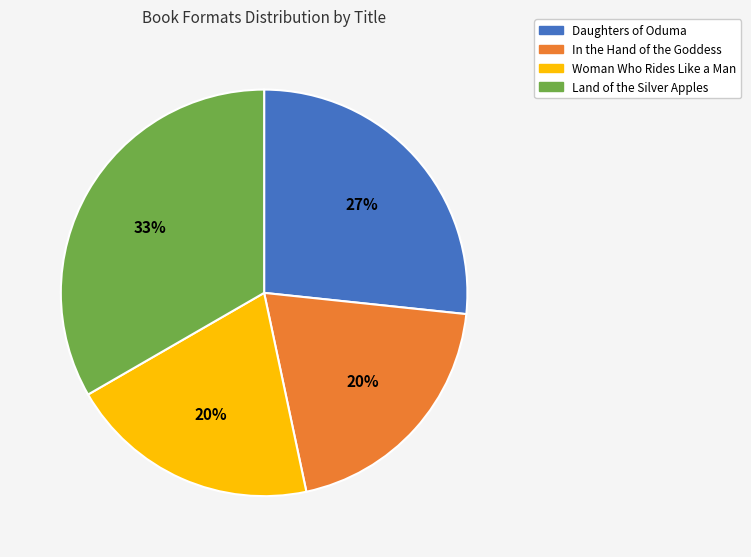

How many segments does this pie chart have?

4